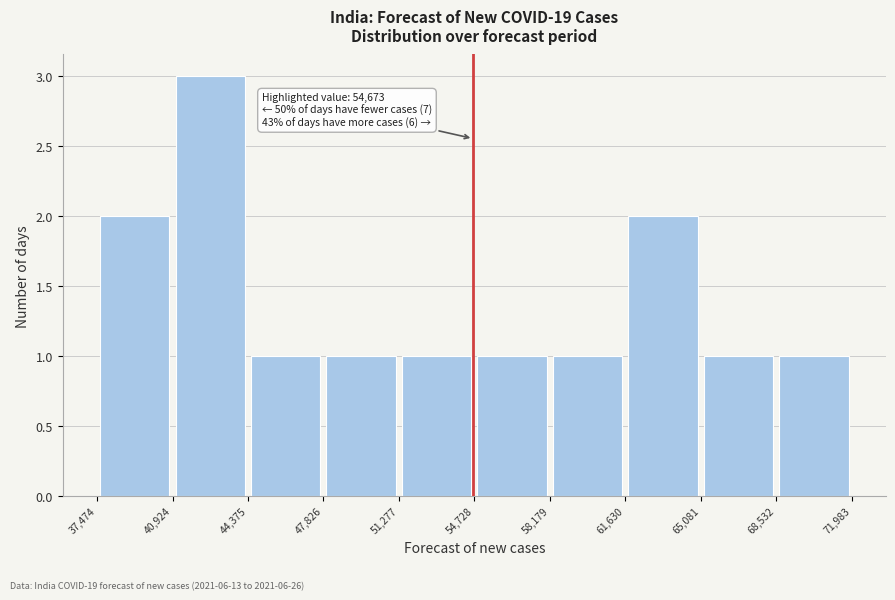

Over which range of the x-axis is the bar tallest?

40,924 to 44,375